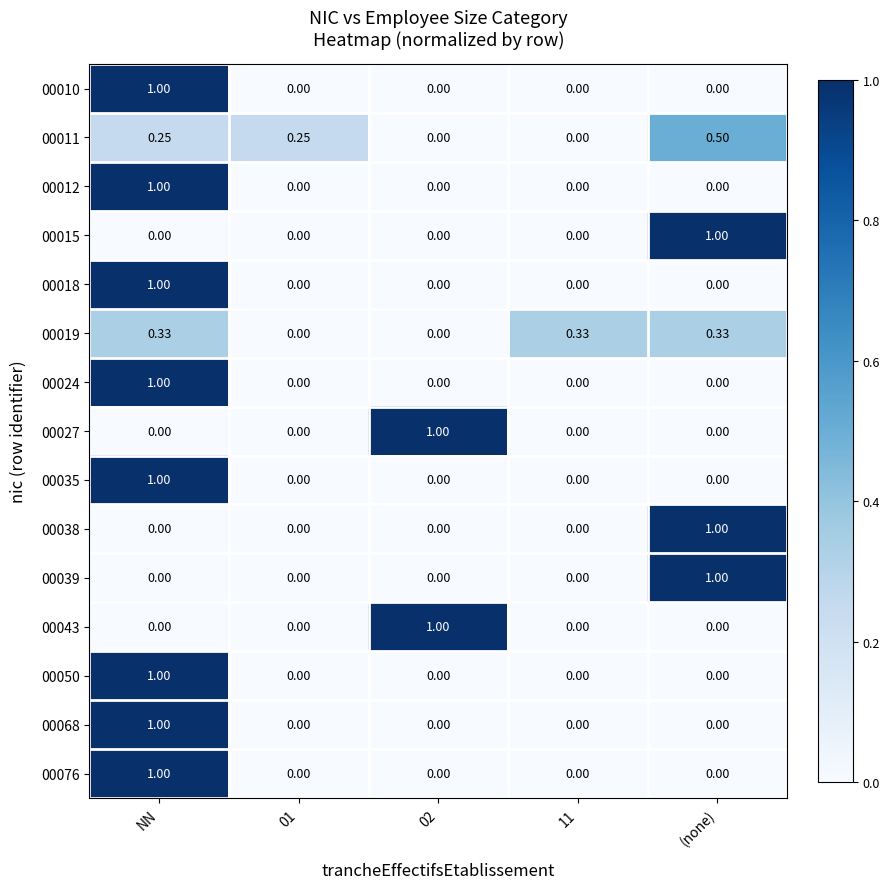

At which category is the sum across all series the highest?

NN